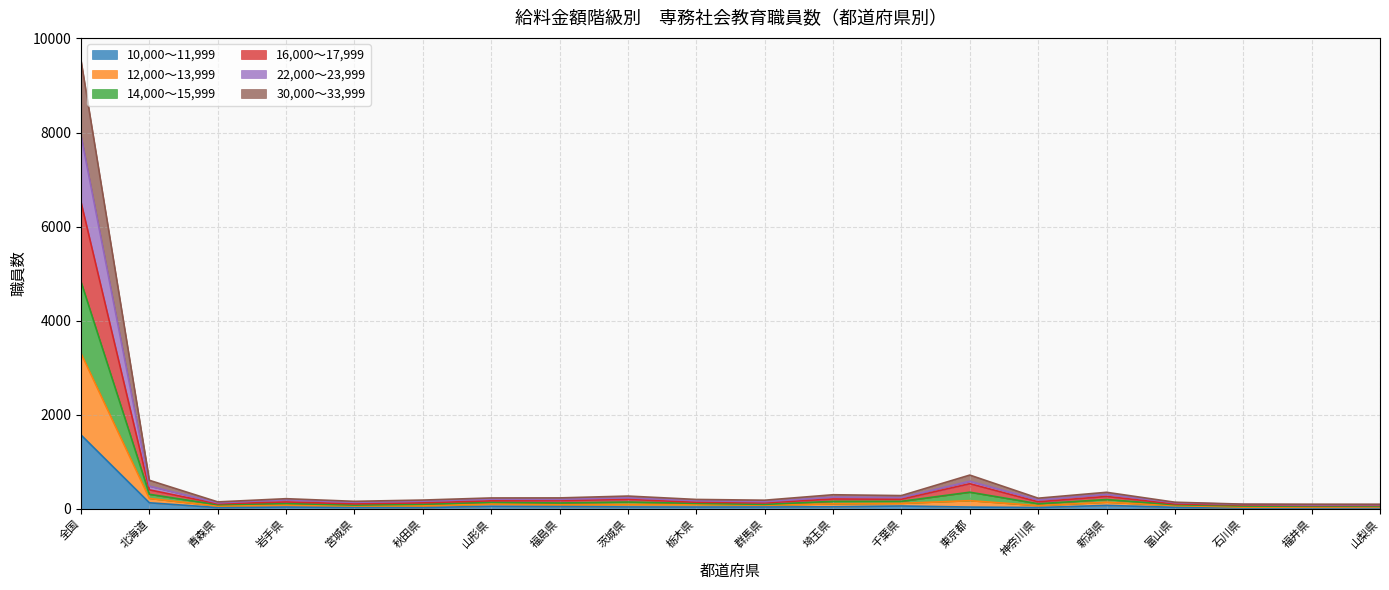

At which label is 10,000～11,999 closest to 794?

北海道